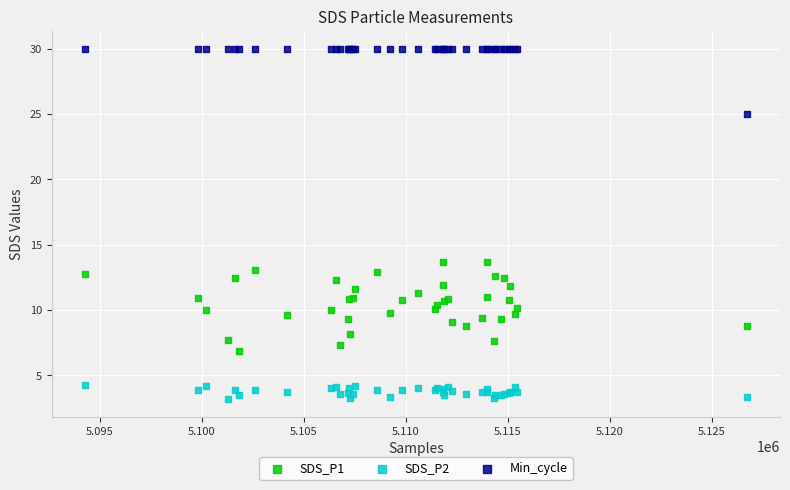

Which series reaches the minimum Y coordinate?

SDS_P2